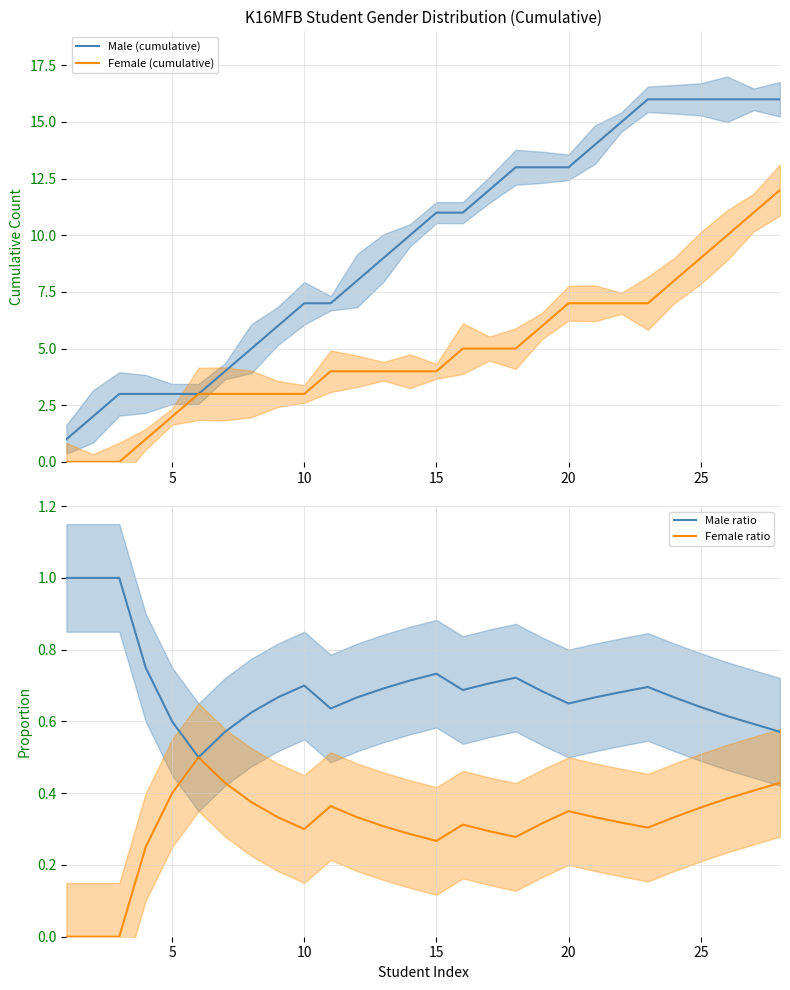

What is the value of the Male ratio point at the 10th from the left?

0.7